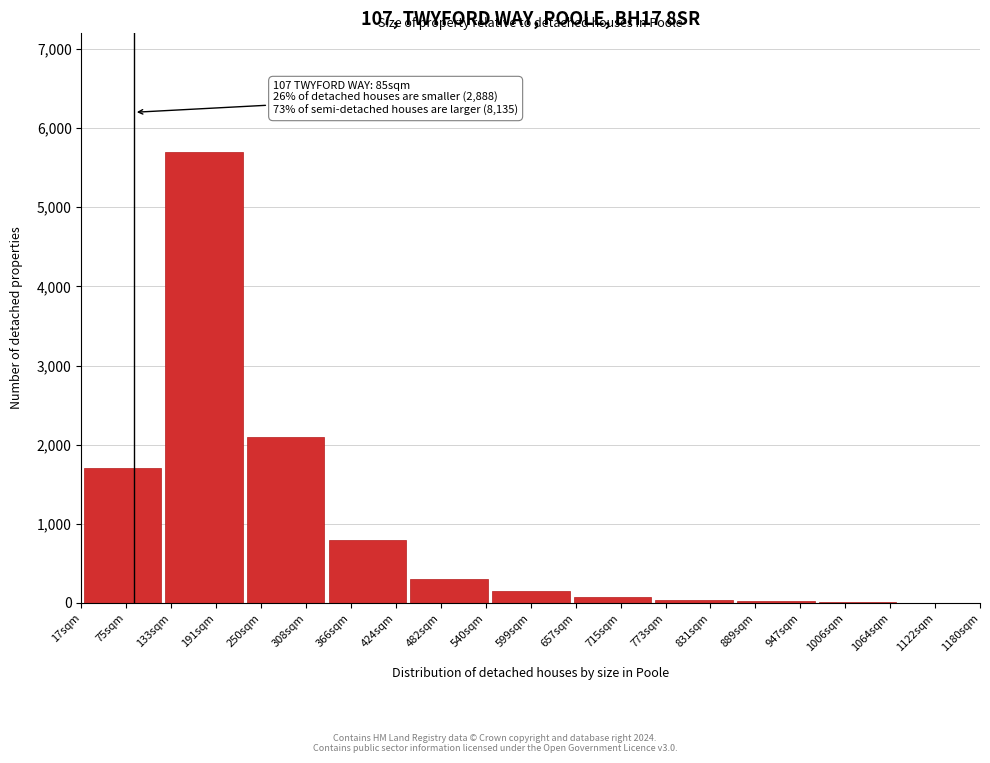

True or false: the data shows 5 at 1122sqm.

True